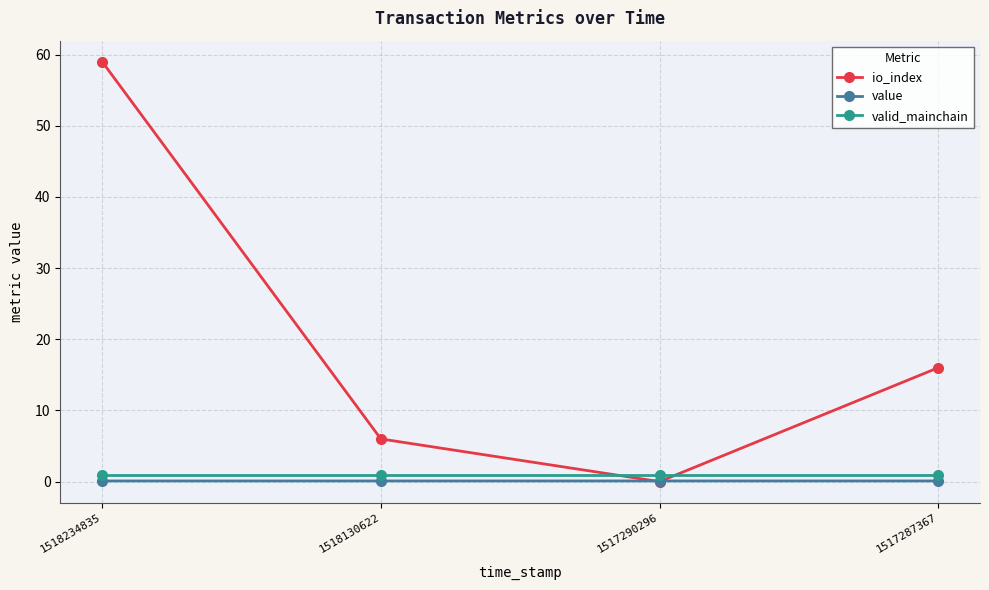

What is the sum of all io_index values?

81.0